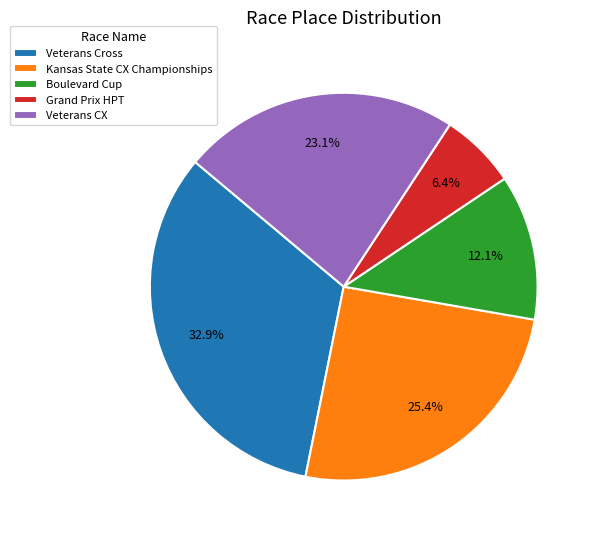

How many slices are in this pie chart?

5